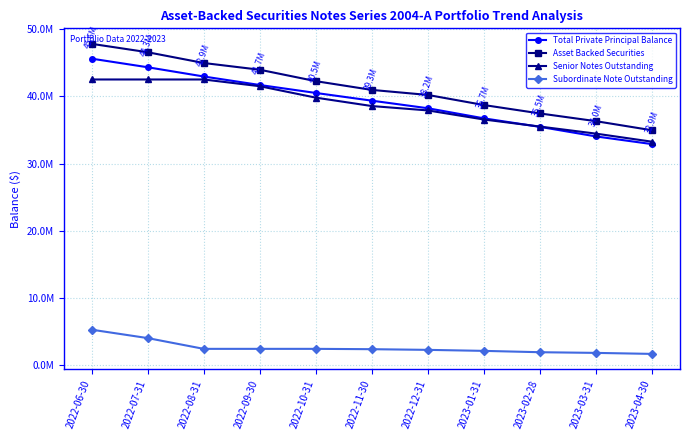

True or false: Subordinate Note Outstanding and Asset Backed Securities cross at least once.

False